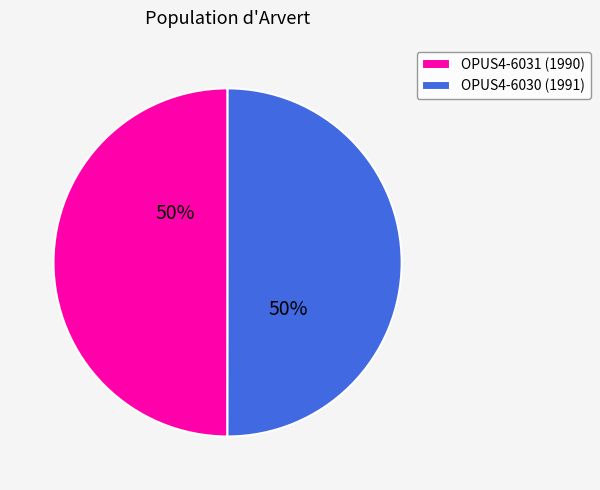

True or false: OPUS4-6031 (1990) accounts for 64% of the total.

False